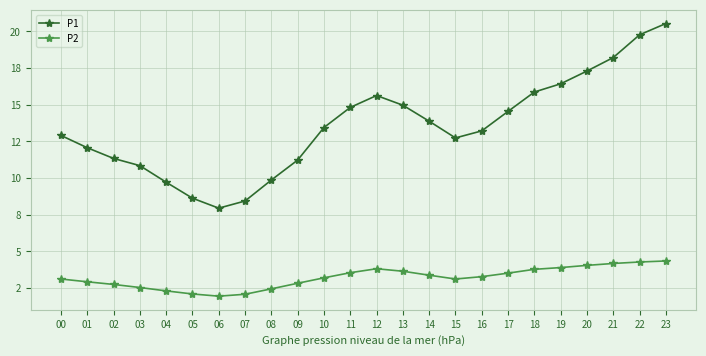

The P1 series shows 8.4 at 07. True or false?

True